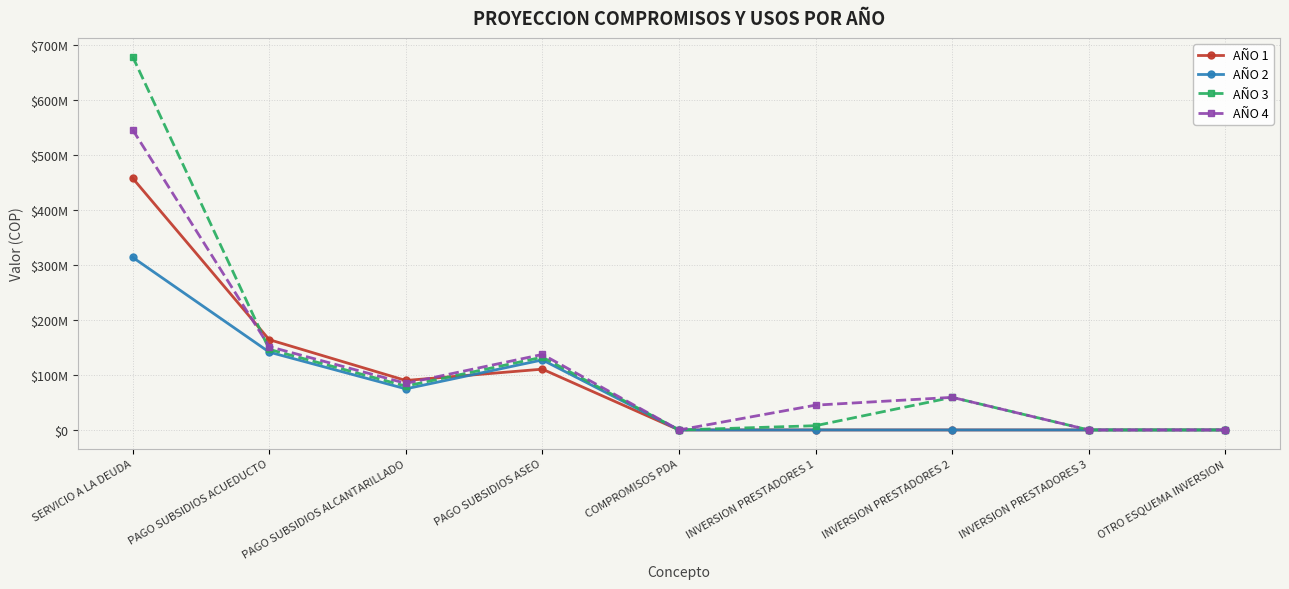

Is this an area chart (filled region under the line)?

No